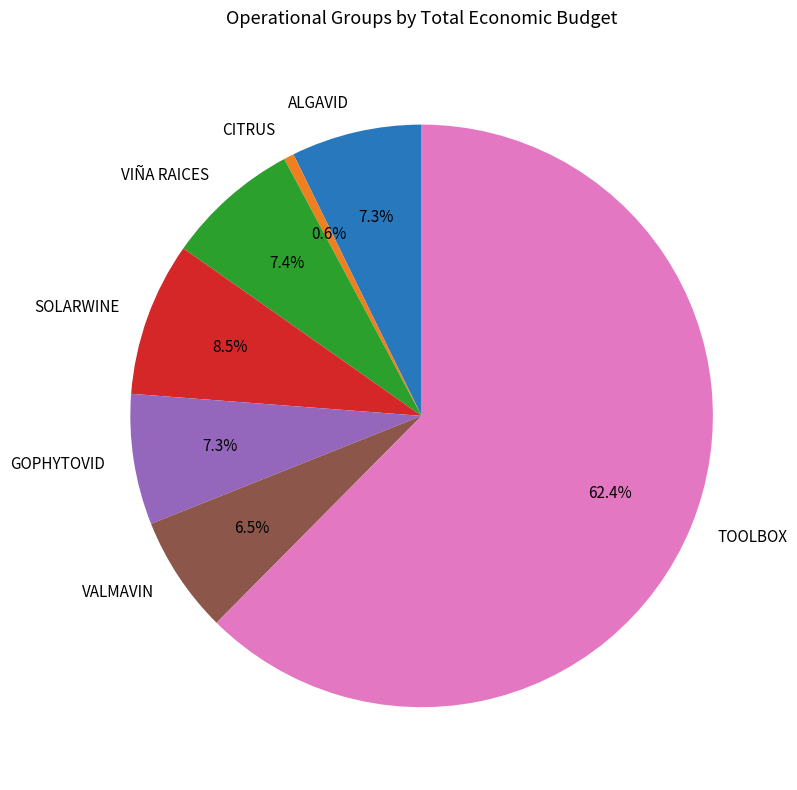

Is TOOLBOX the majority of the pie?

Yes